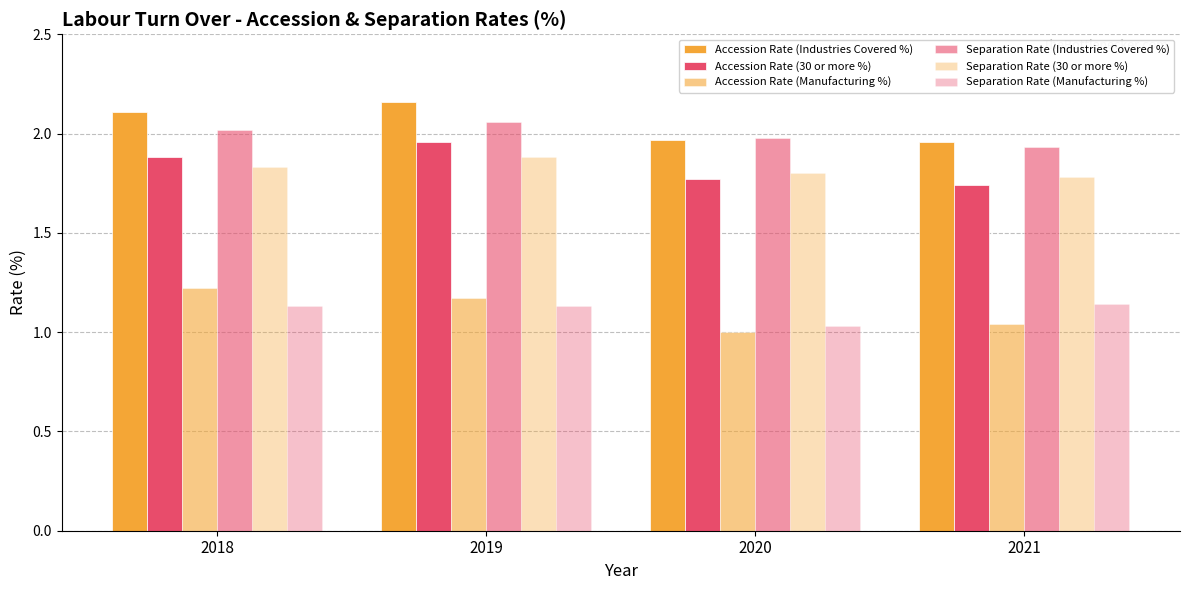

How many distinct data groups are displayed?

6